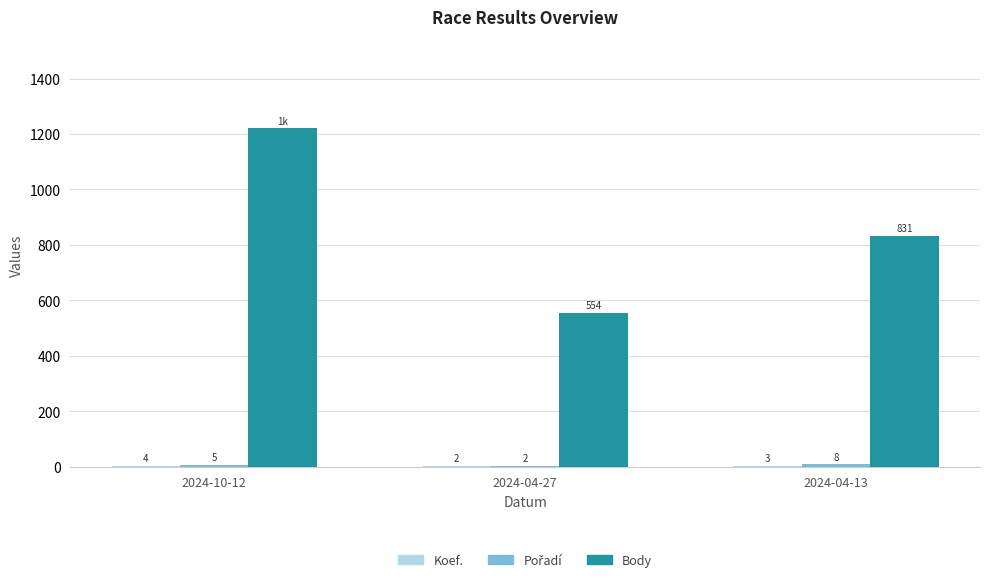

Where does the Body series first go above 831?

2024-10-12